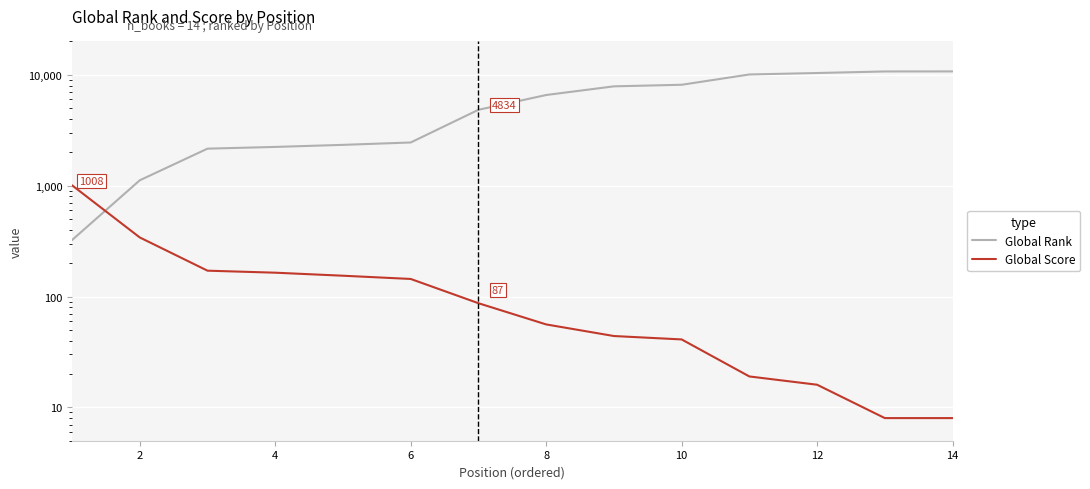

Reading left to right, what are all the values shown in this chart?

Global Rank: 323	1118	2157	2236	2334	2452	4834	6574	7870	8132	10073	10381	10722	10733
Global Score: 1008	341	171	164	154	144	87	56	44	41	19	16	8	8